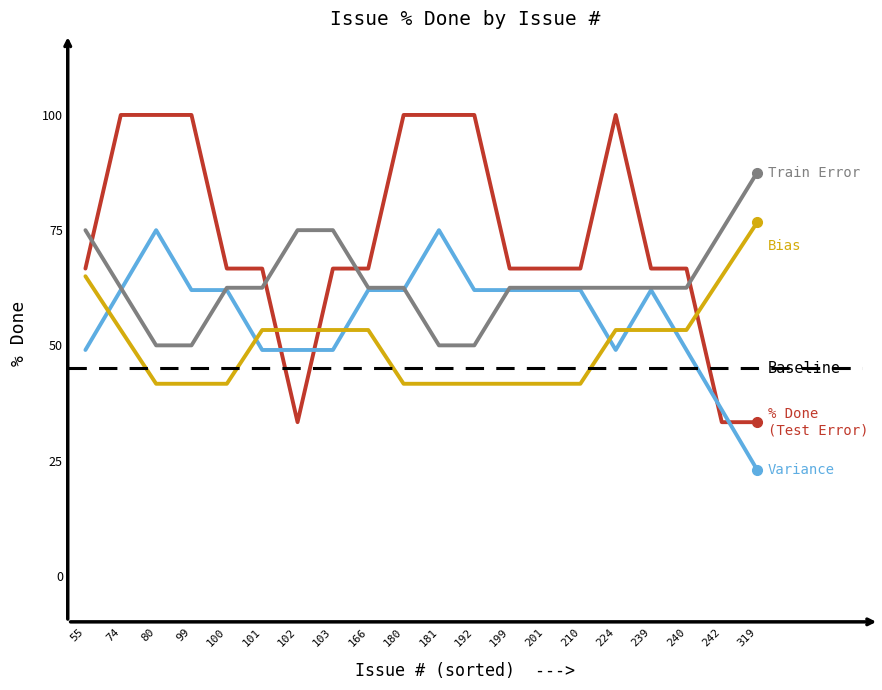

The chart shows a value of 100 at 224. True or false?

True